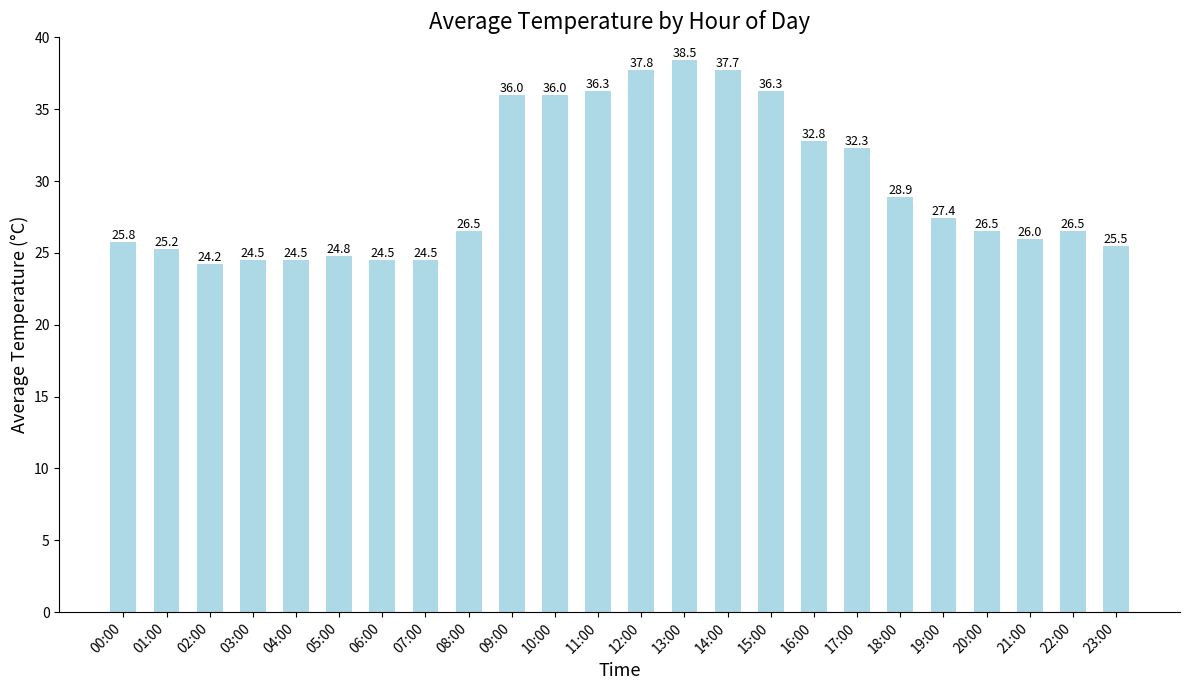

How many distinct data groups are displayed?

1